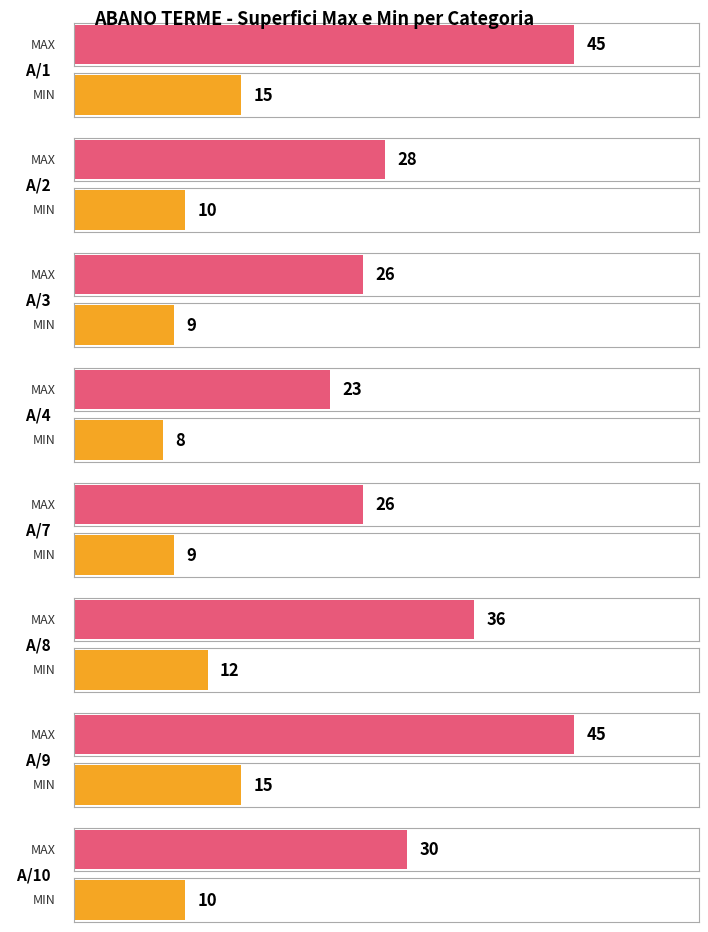

How many series are shown in this chart?

2